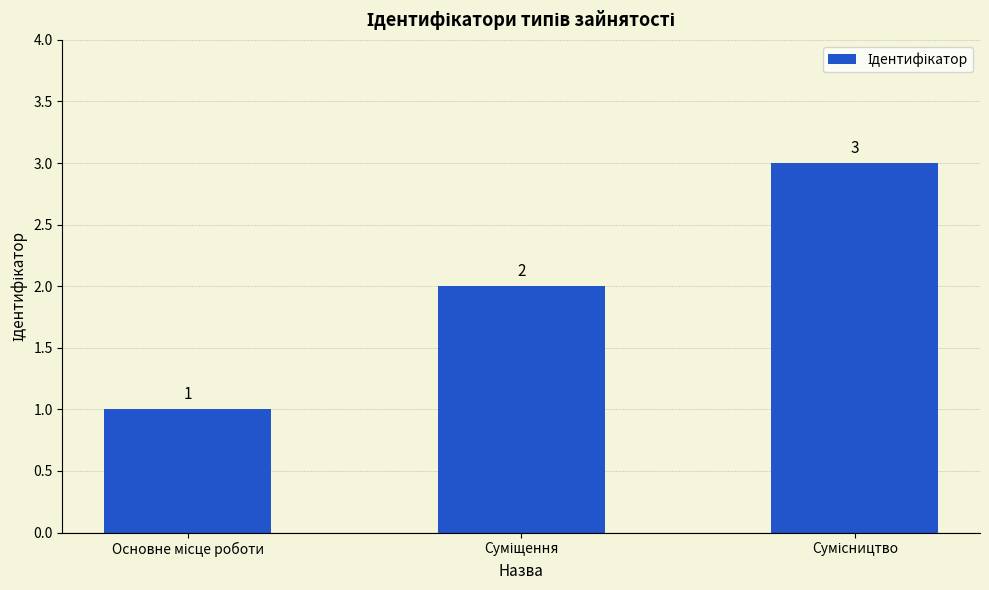

What is the greatest value displayed?

3